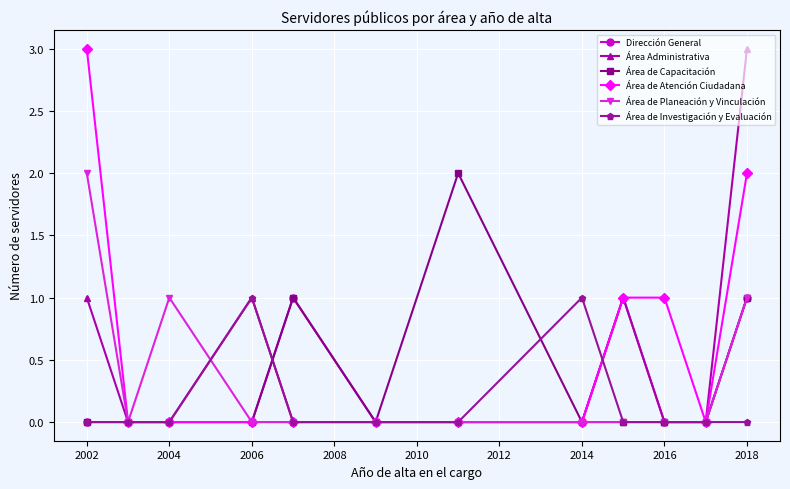

What is the maximum value shown in the chart?

3